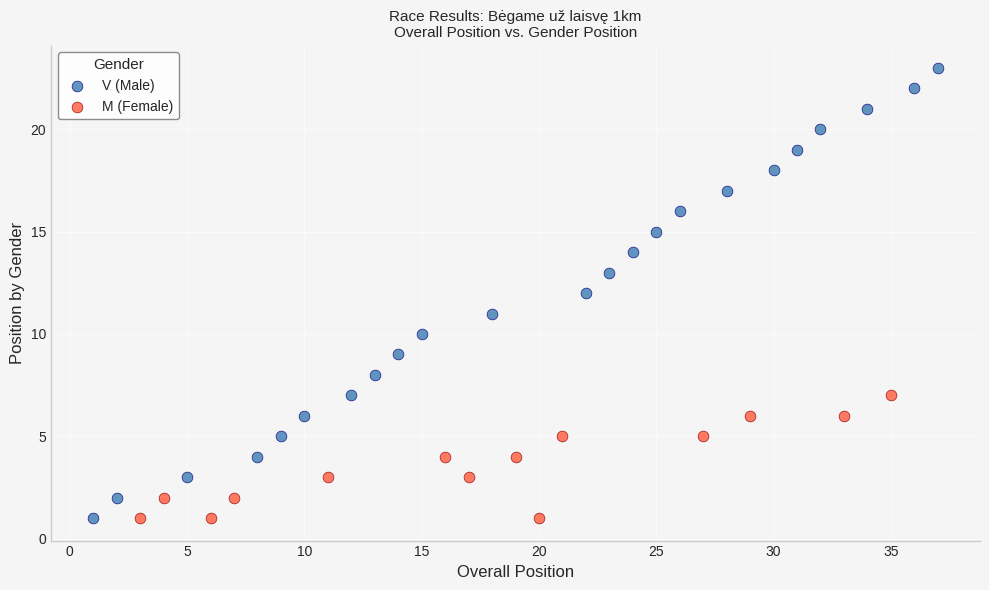

What are all the series names shown in the legend?

V (Male), M (Female)